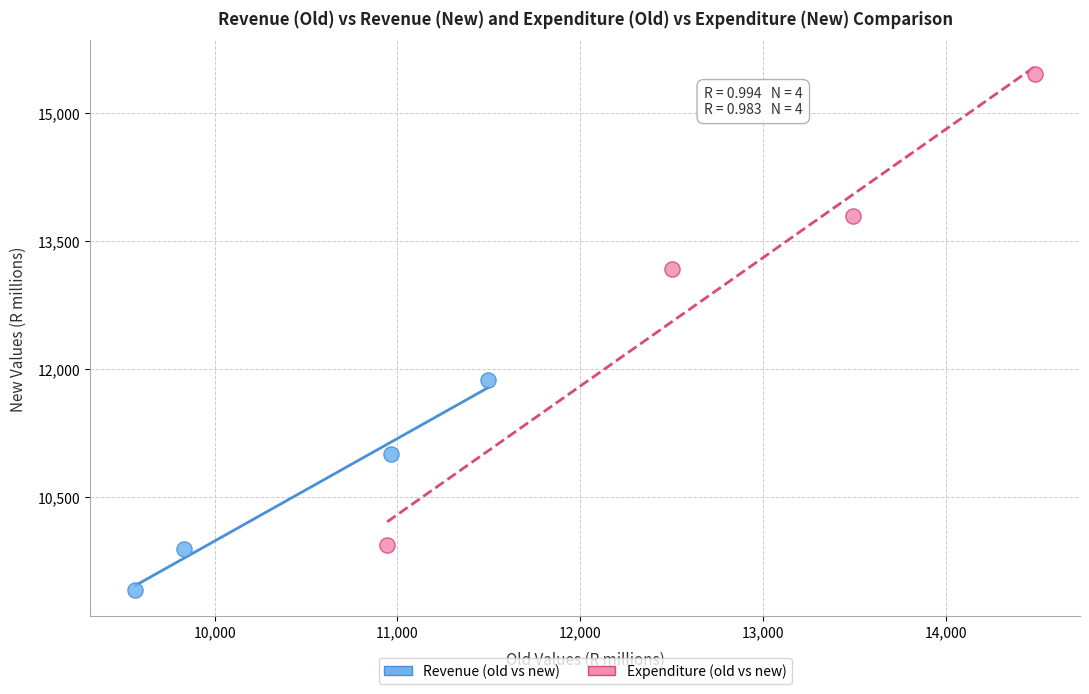

Which series has the largest Y range (max minus min)?

Expenditure (old vs new)